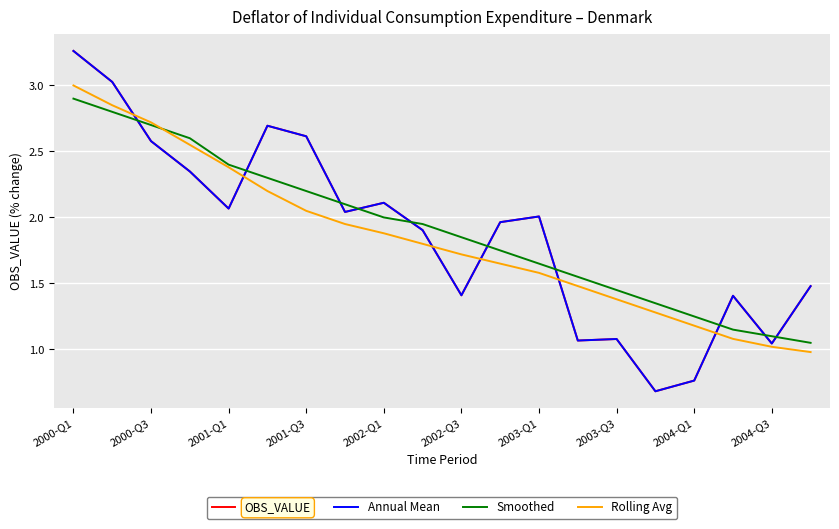

What is the value of the Smoothed point at the 5th from the left?

2.4